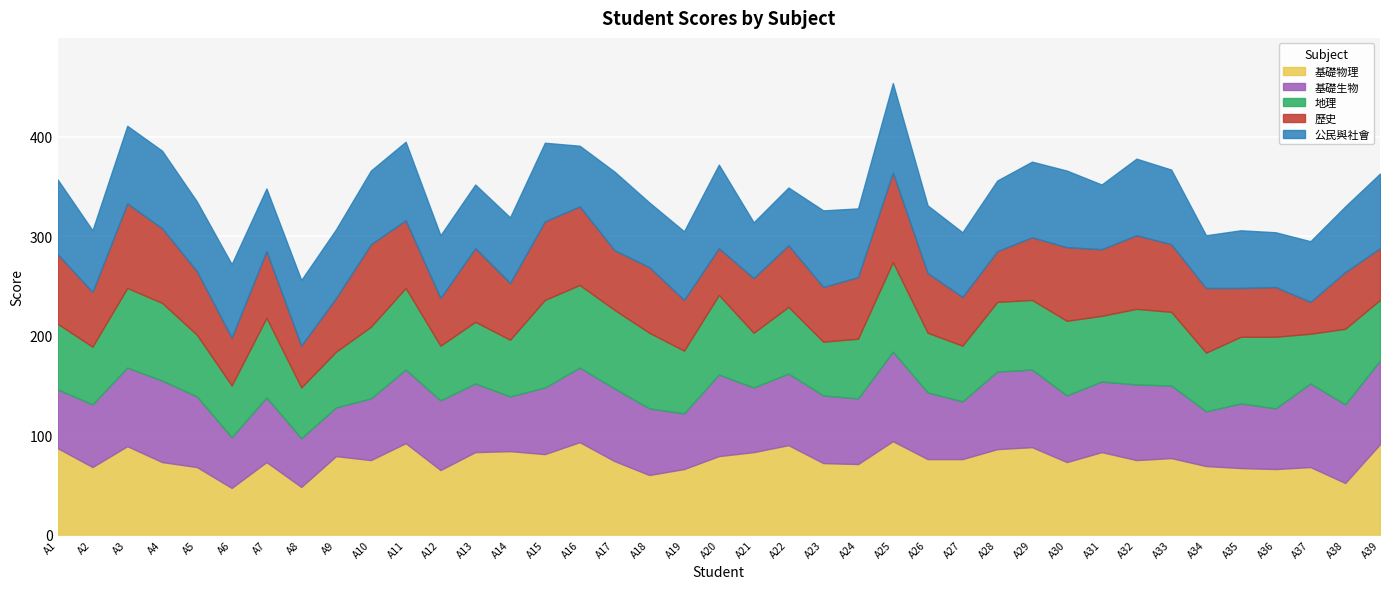

Which series has the largest total across all categories?

基礎物理